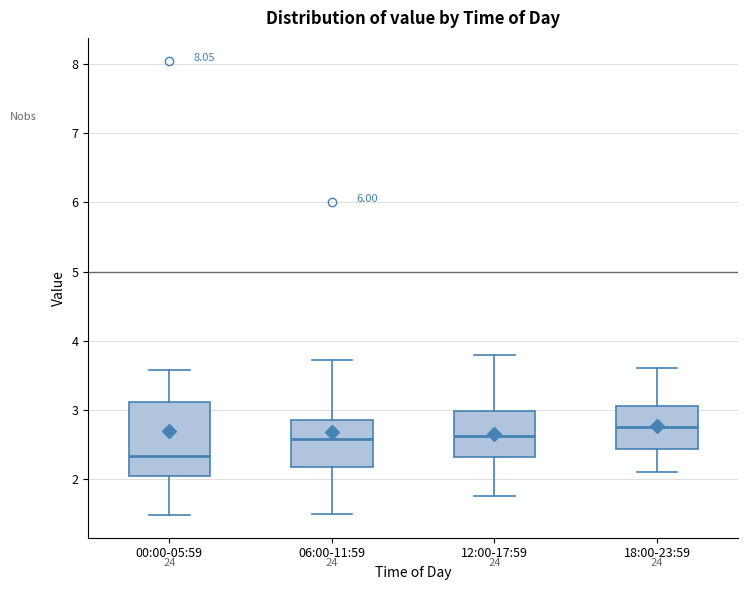

Reading left to right, read every box against the y-axis: the position of its median line, the range the box covers, and the ends of its whiskers. The values are not printed on the chart, so give them approximately, as read against the axis.

00:00-05:59: median 2.3, box 2.1 to 3.1, whiskers 1.5 to 3.6
06:00-11:59: median 2.6, box 2.2 to 2.9, whiskers 1.5 to 3.7
12:00-17:59: median 2.6, box 2.3 to 3.0, whiskers 1.8 to 3.8
18:00-23:59: median 2.8, box 2.4 to 3.1, whiskers 2.1 to 3.6